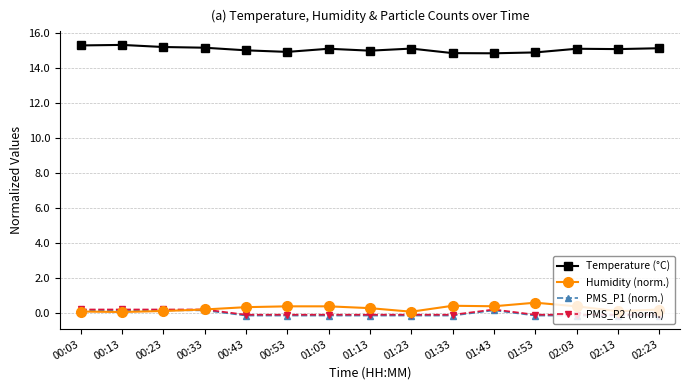

How many series are shown in this chart?

4